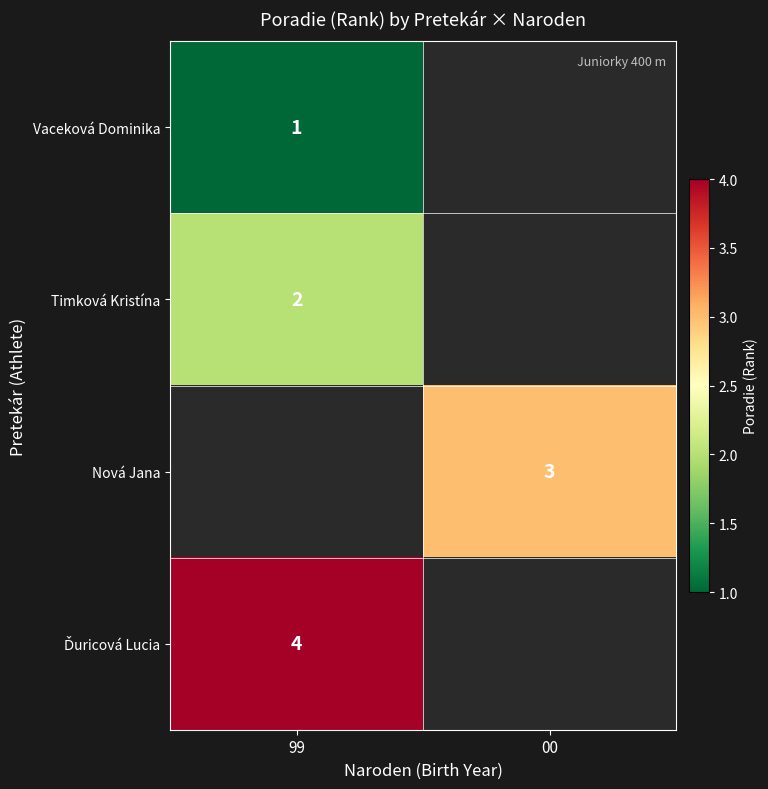

What is the smallest value displayed?

1.0